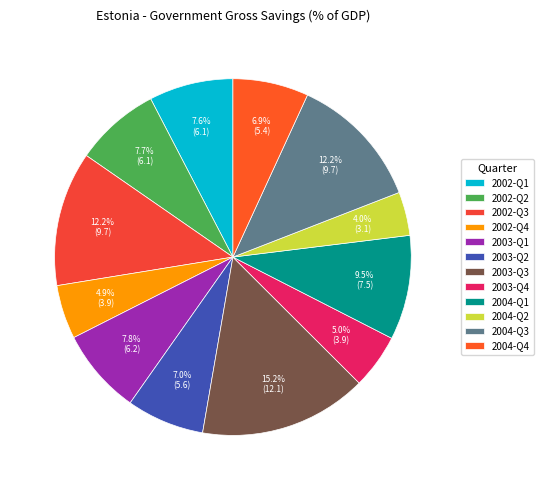

What is the ratio of the value at 2004-Q2 to the value at 2003-Q4?

0.8